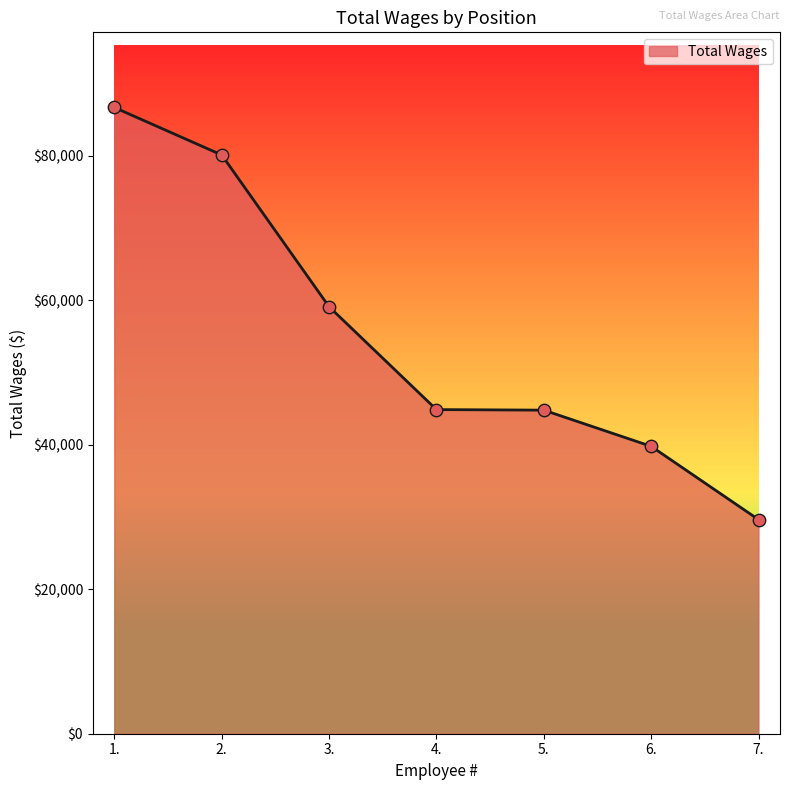

Which has a higher value, 2. or 6.?

2.